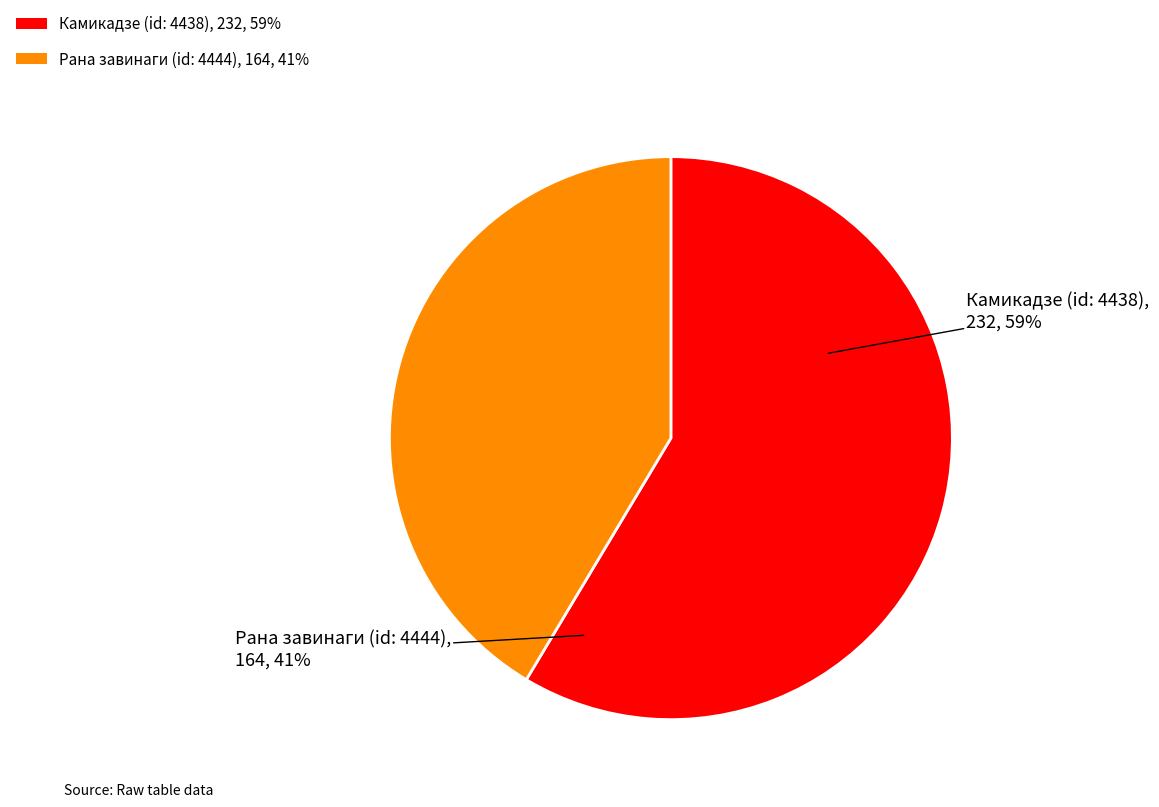

What is the change in value from Камикадзе (id: 4438) to Рана завинаги (id: 4444)?

-68